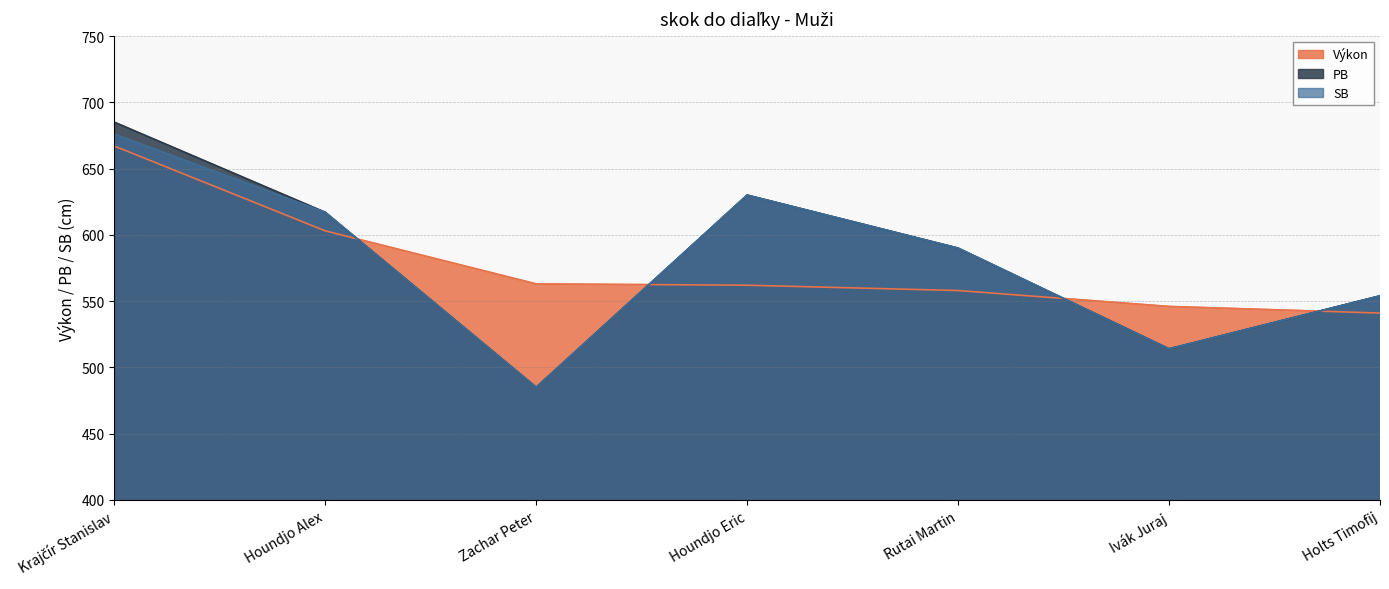

Which series has the largest range (max minus min)?

PB